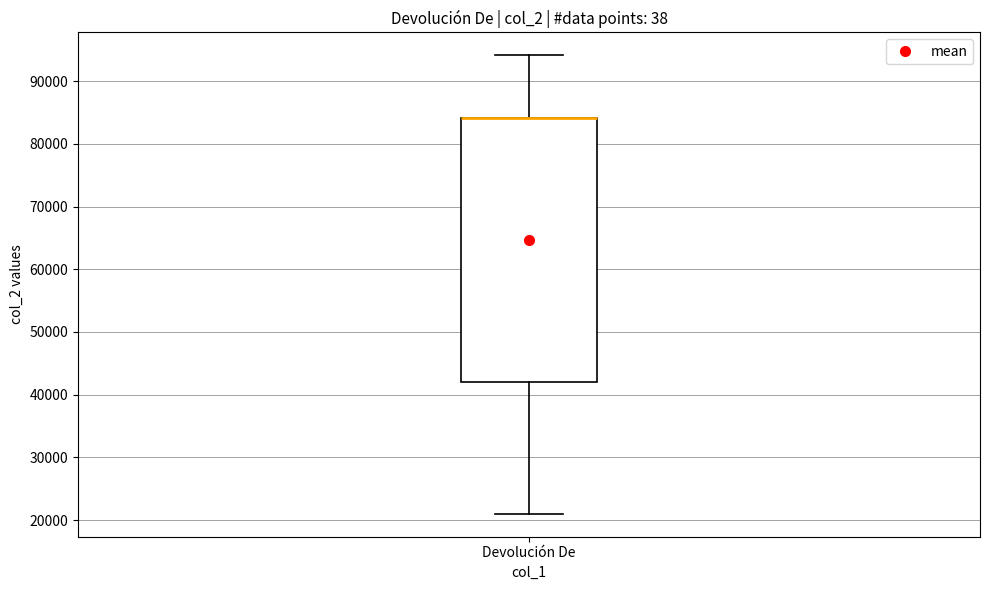

Read this box plot against the y-axis: the position of the median line, the range covered by the box, and the ends of both whiskers. The values are not printed on the chart, so give them approximately, as read against the axis.

median 84000 (drawn on the box's upper edge), box 42000 to 84000, whiskers 21000 to 94000